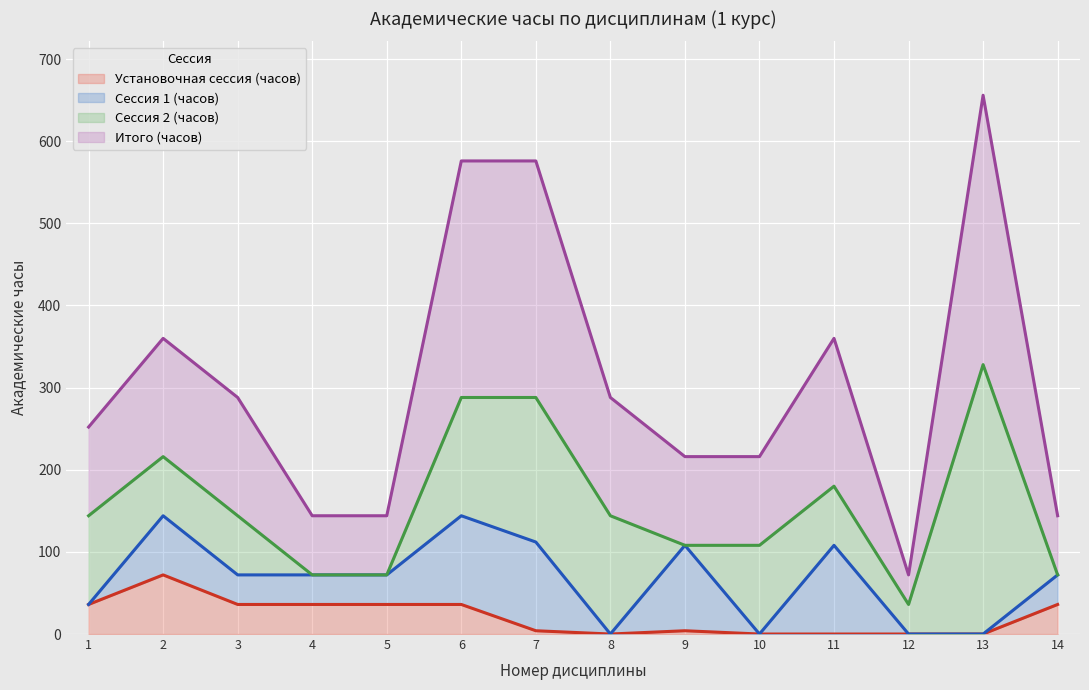

How many Итого (часов) values are between 144 and 360?

10